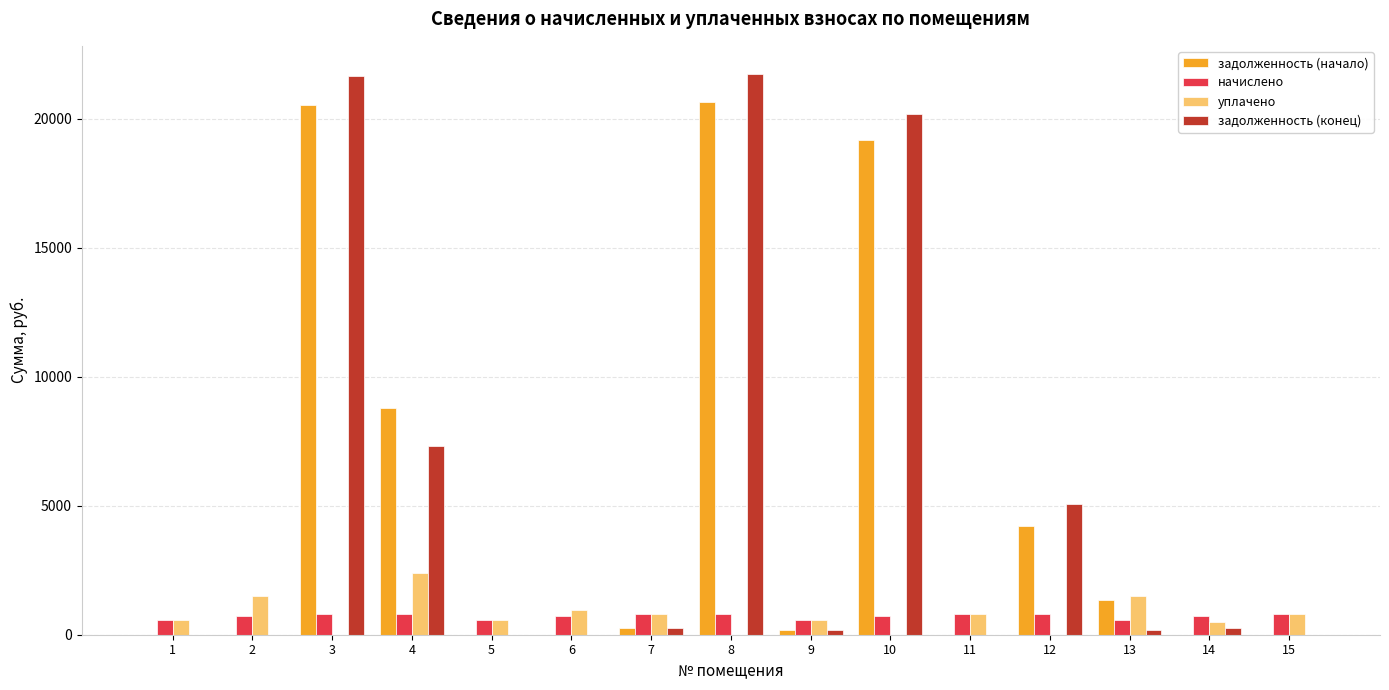

Is the value of задолженность (конец) at 10 greater than the value of задолженность (начало) at 6?

Yes